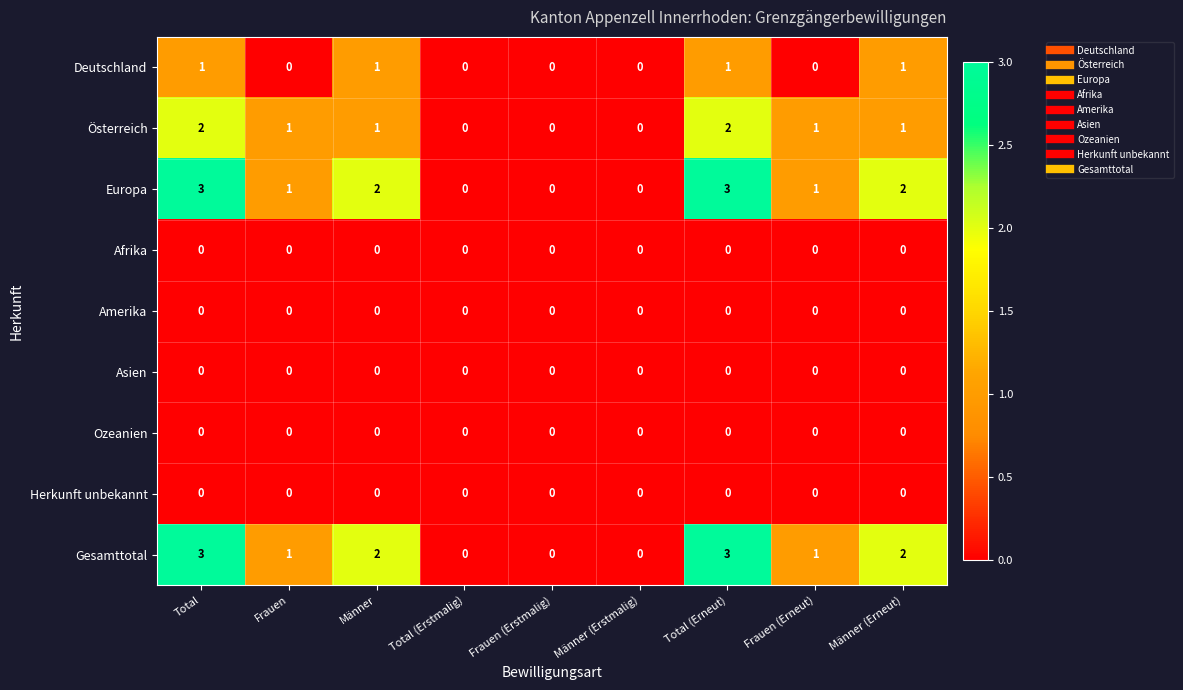

How many series are shown in this chart?

9